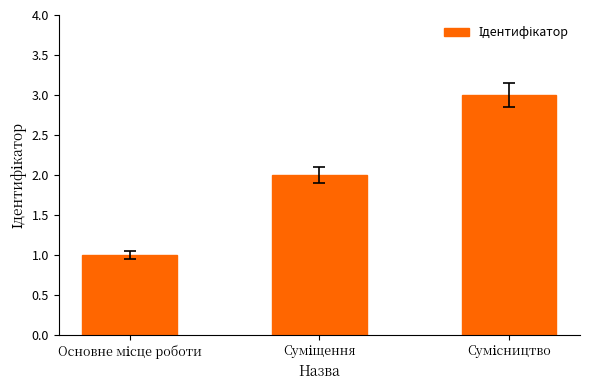

How many series are shown in this chart?

1